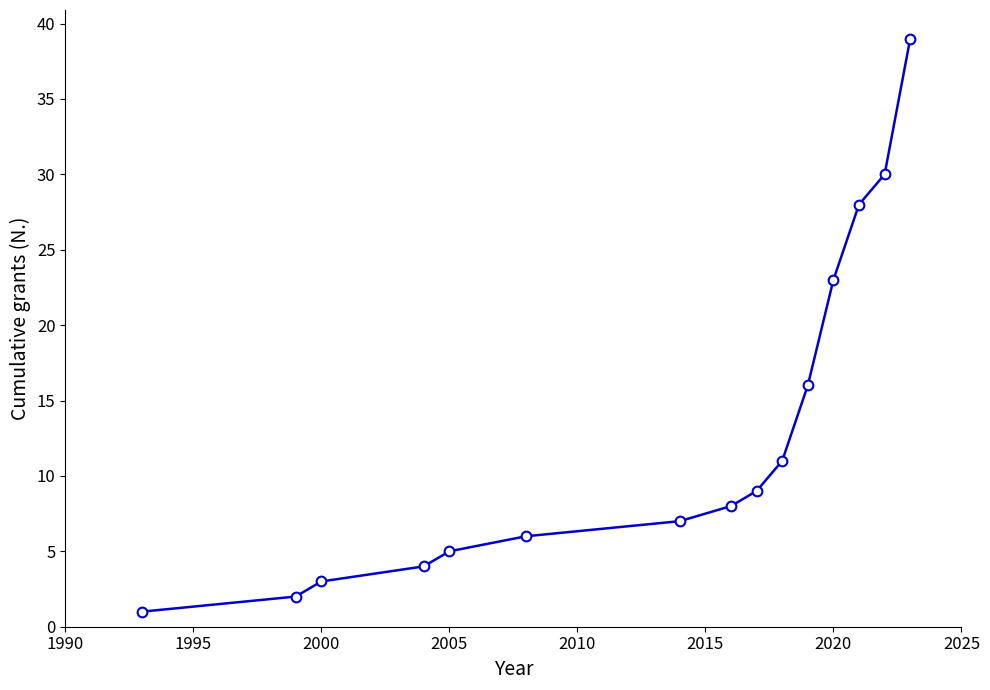

What is the difference between the second highest and minimum values?

29